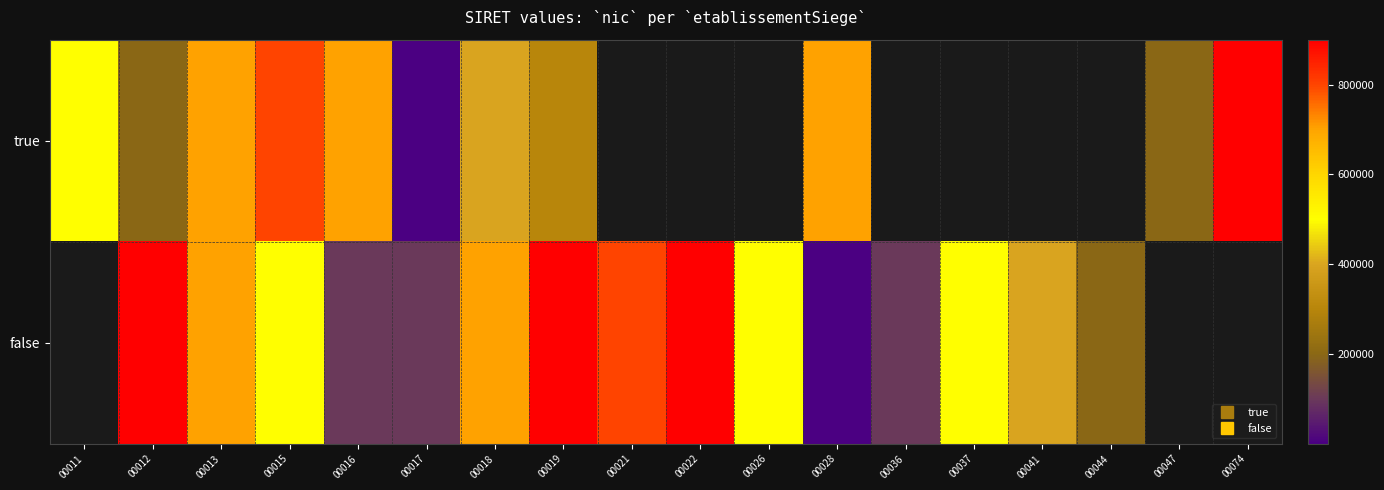

Rank the series by their maximum value, from highest to lowest.

true, false